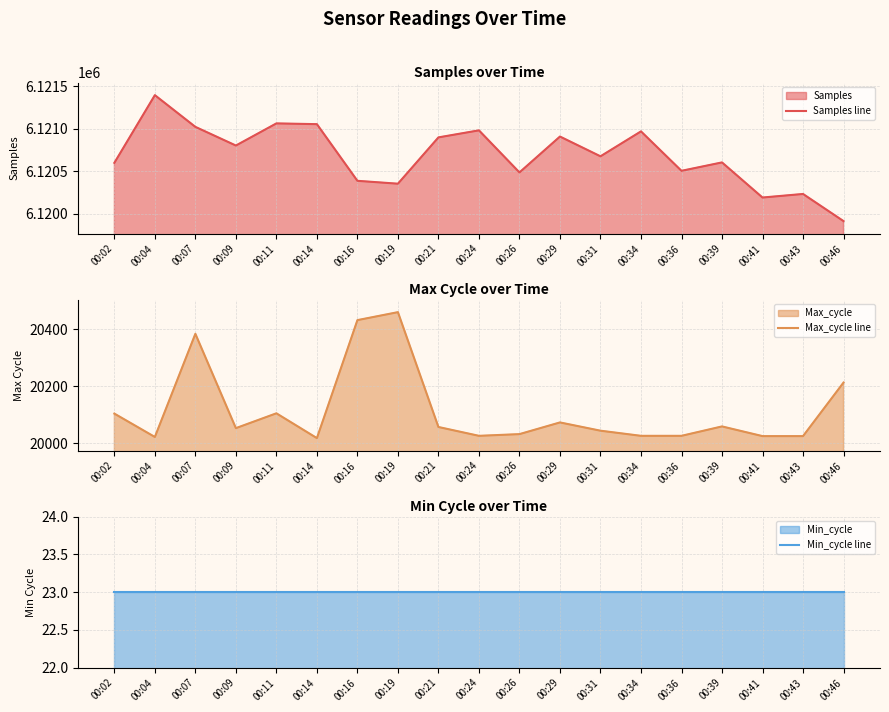

Which series changed the most between 00:04 and 00:41?

Samples line